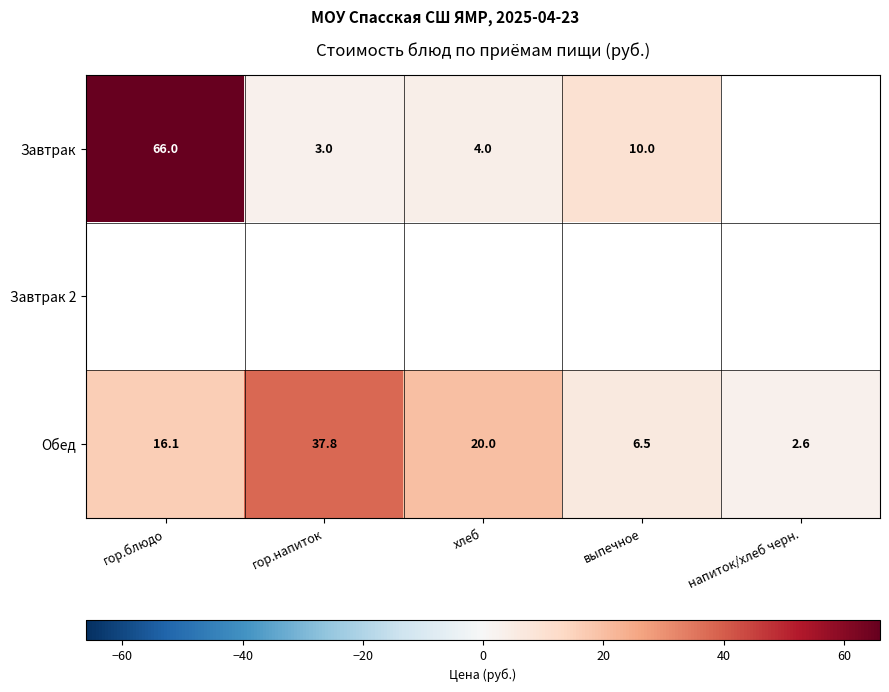

What is the difference between the Обед values at гор.напиток and гор.блюдо?

21.7